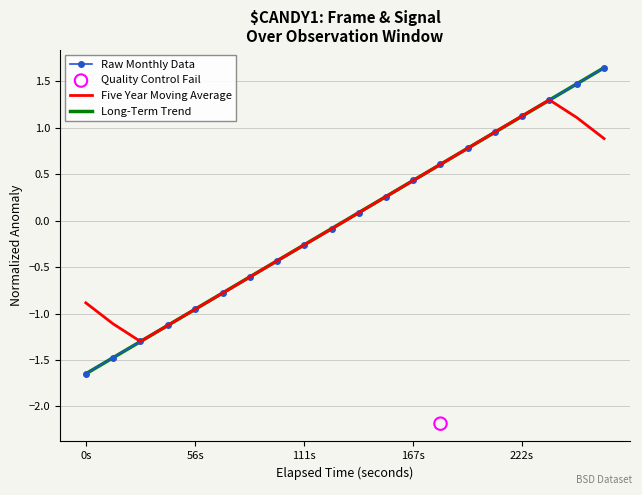

The Raw Monthly Data series shows -2.9 at 0s. True or false?

False